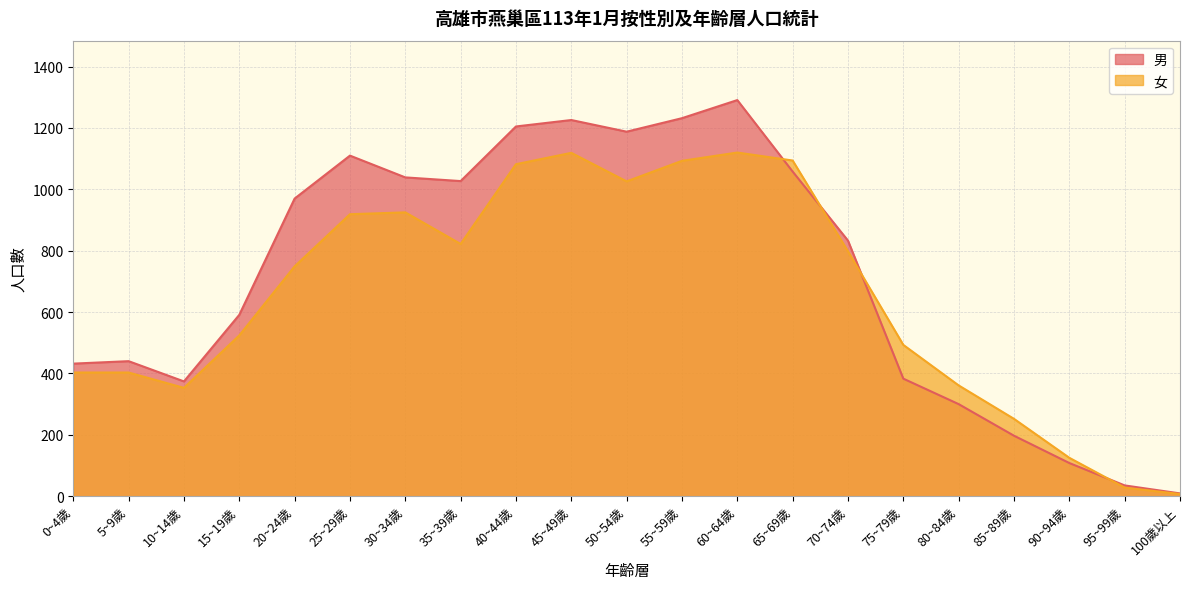

What are all the series names shown in the legend?

男, 女